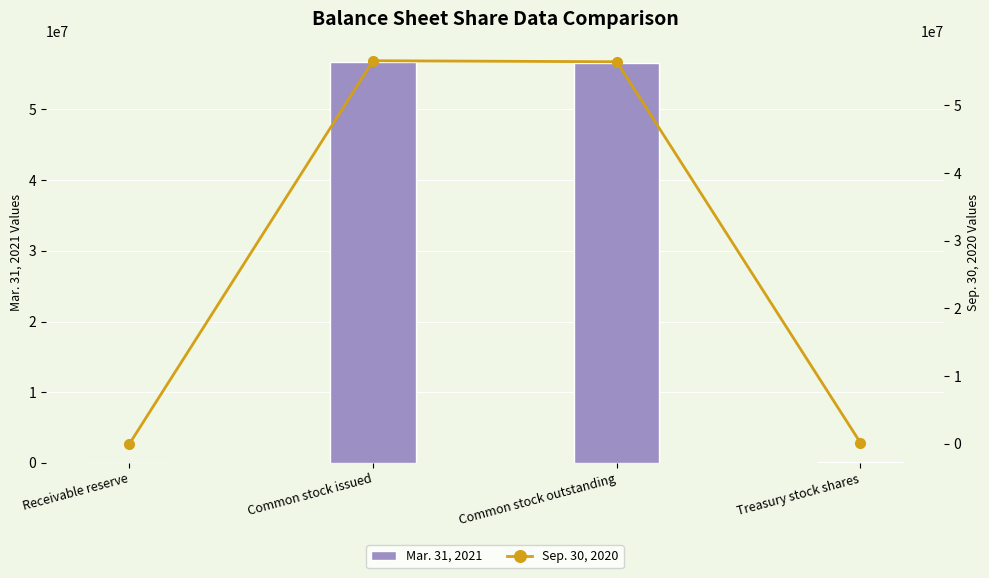

What is the average value of the Mar. 31, 2021 series?

28383621